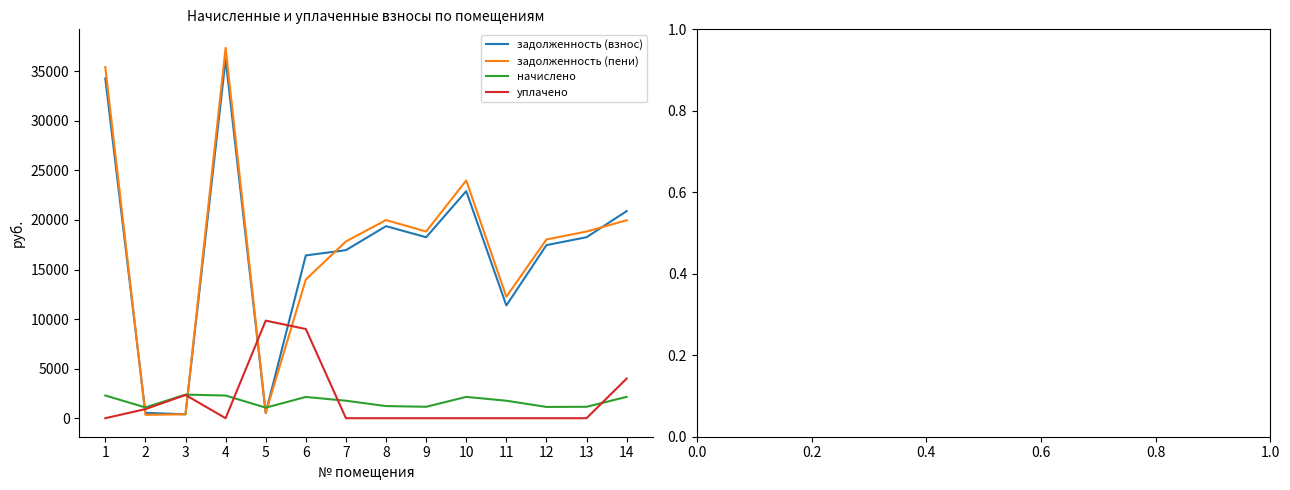

At which category does the chart reach its peak across all series?

4